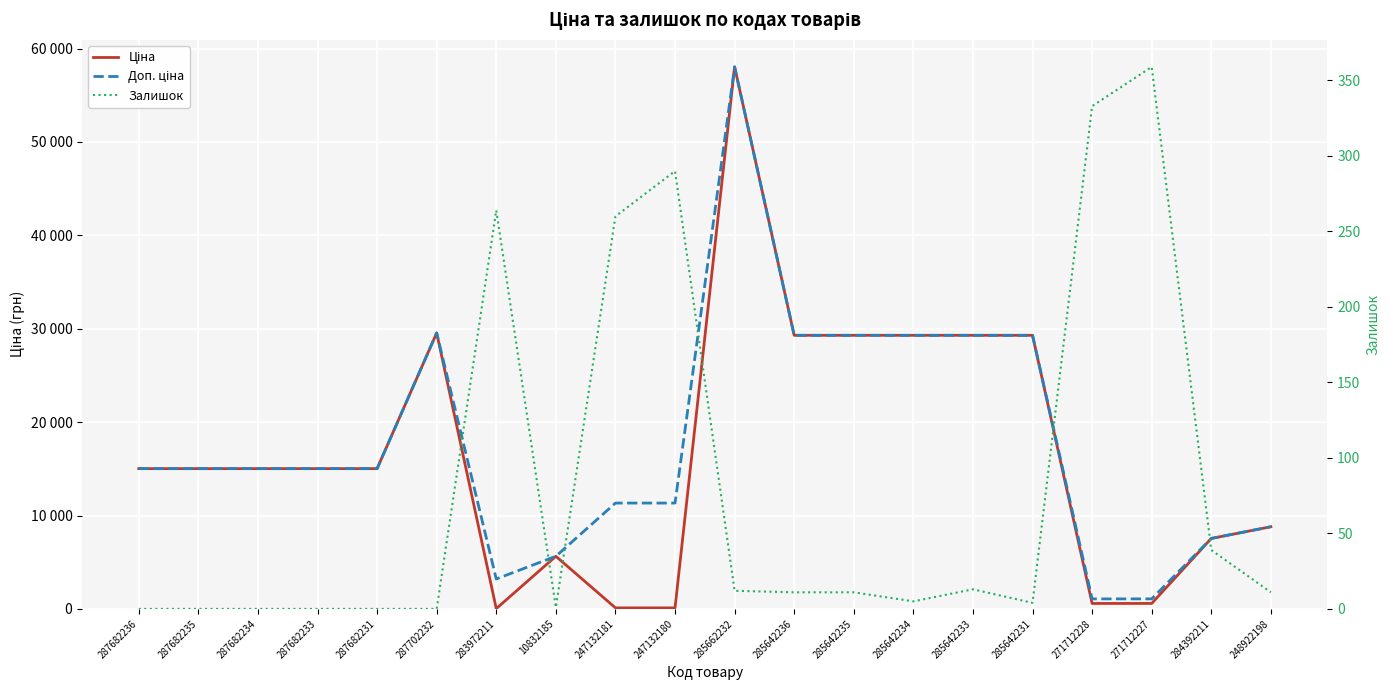

What is the total value across all series at 10832185?

11273.0